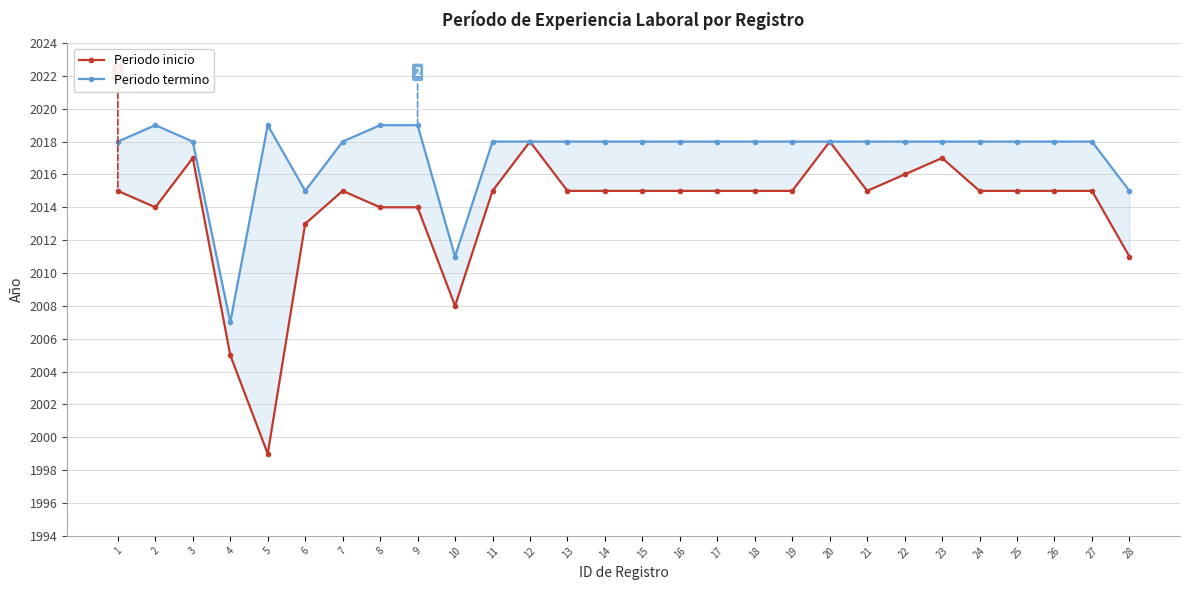

True or false: Periodo termino and Periodo inicio cross at least once.

False